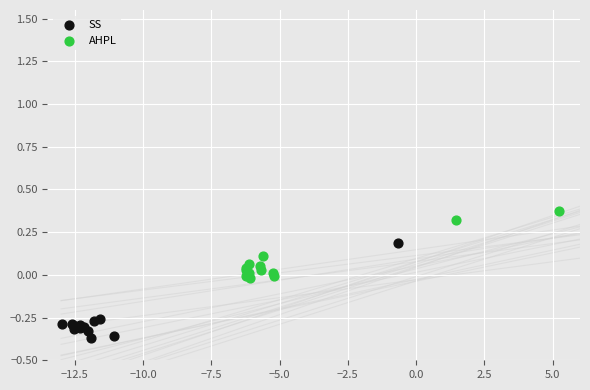

Which series reaches the maximum Y coordinate?

AHPL